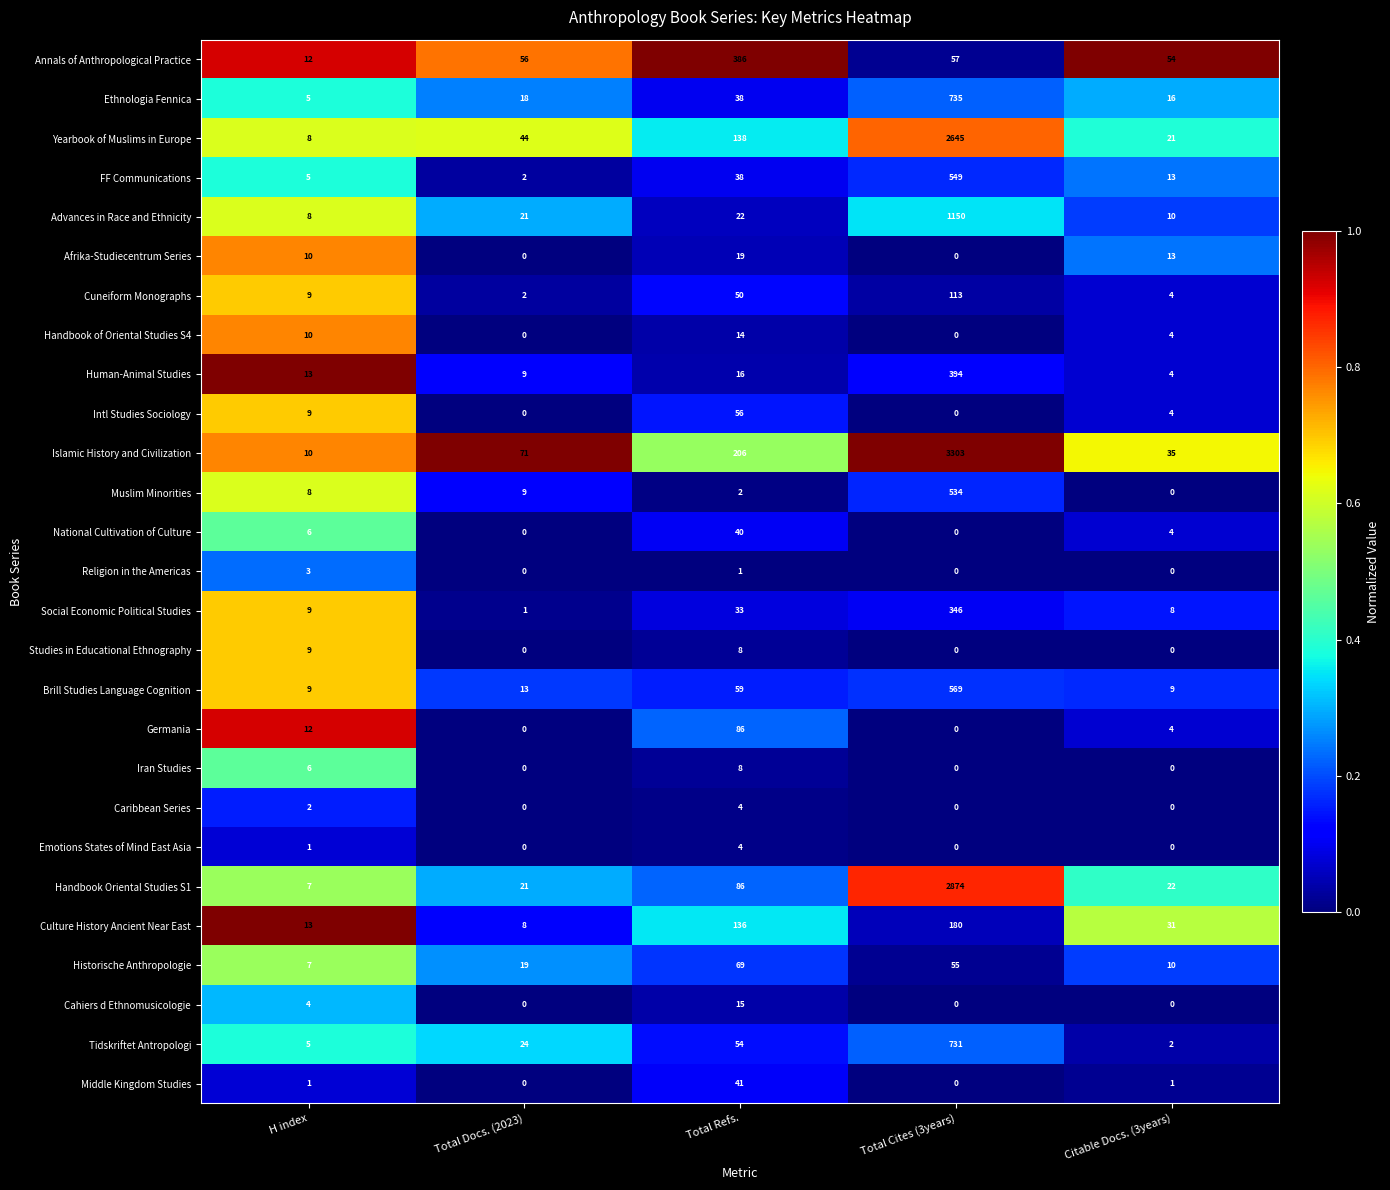

True or false: Handbook of Oriental Studies S4 has a value of 25 at Total Refs..

False